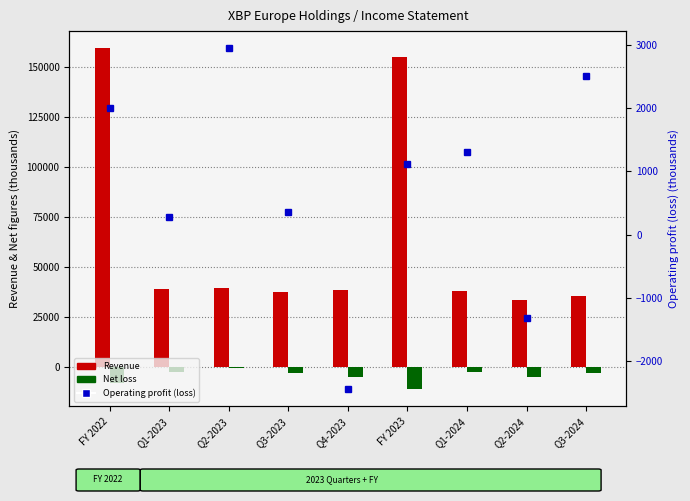

Which series has the largest total across all categories?

Revenue